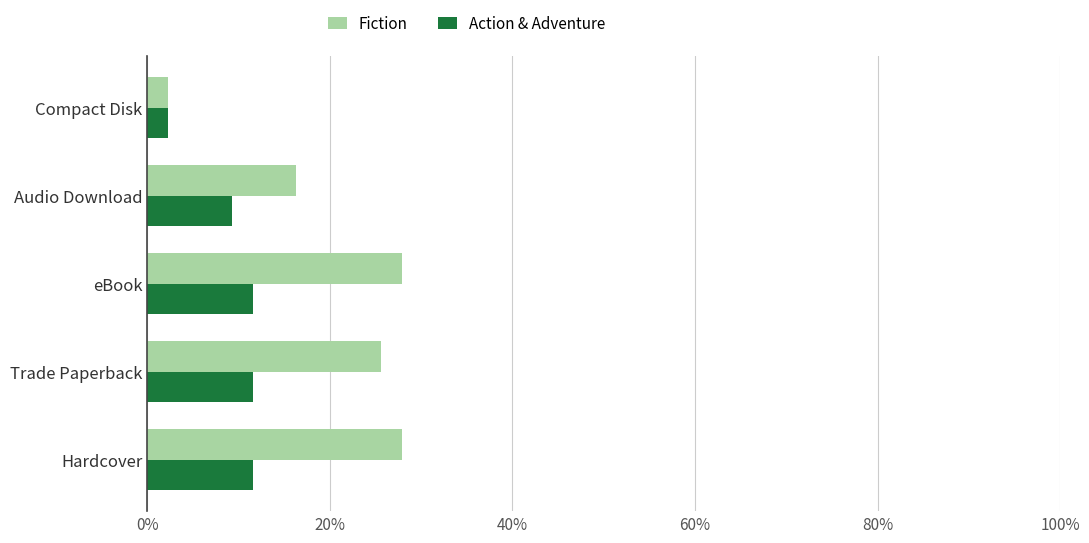

True or false: Action & Adventure has a value of 9.3 at Audio Download.

True